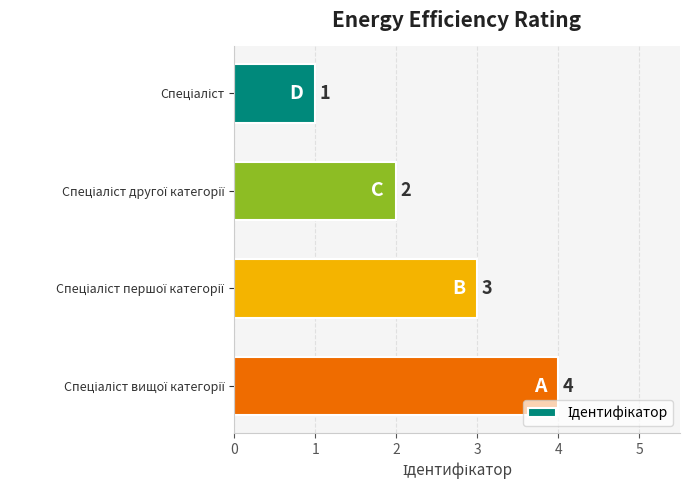

How many categories are shown in the chart?

4